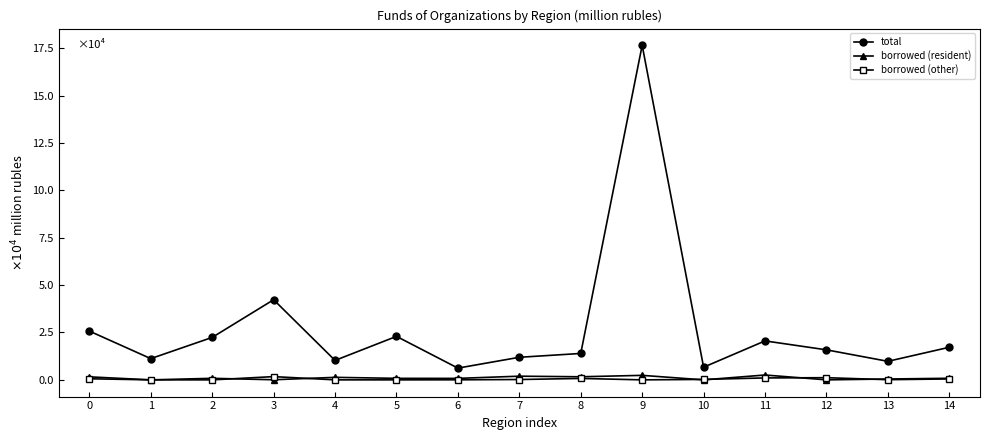

True or false: borrowed (other) and total cross at least once.

False